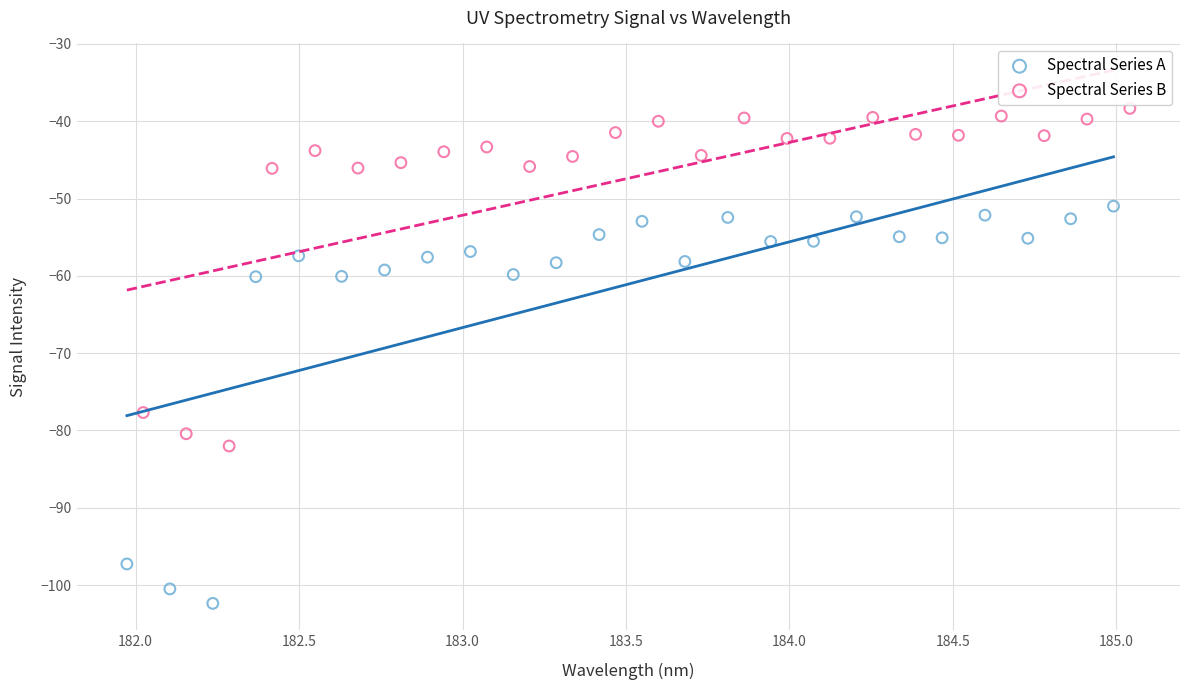

What are all the series names shown in the legend?

Spectral Series A, Spectral Series B